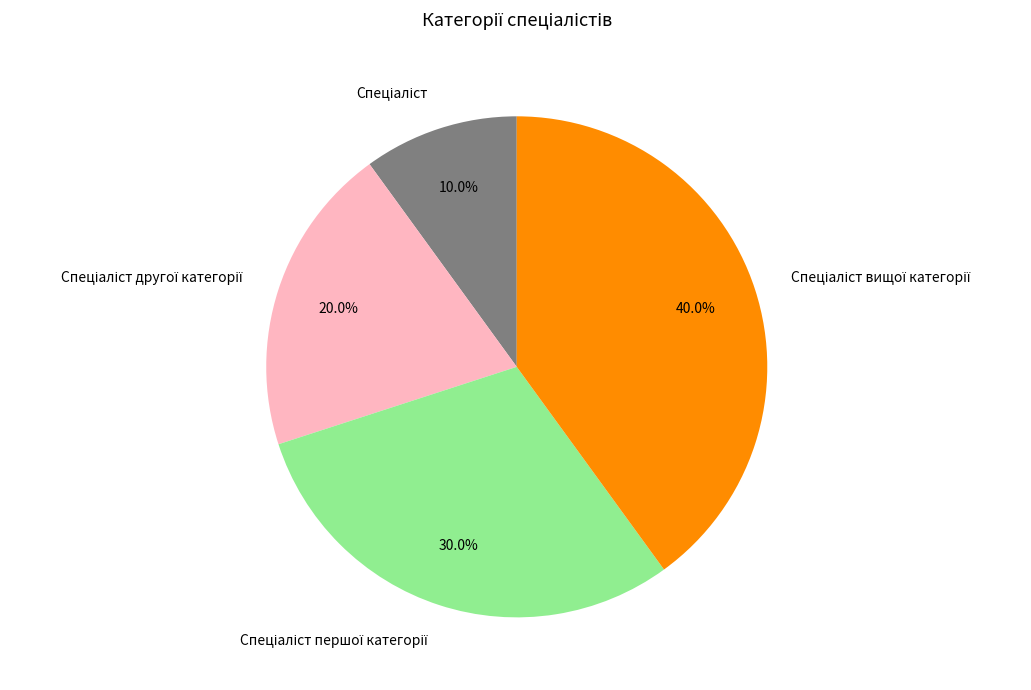

Is there a majority slice in this chart?

No